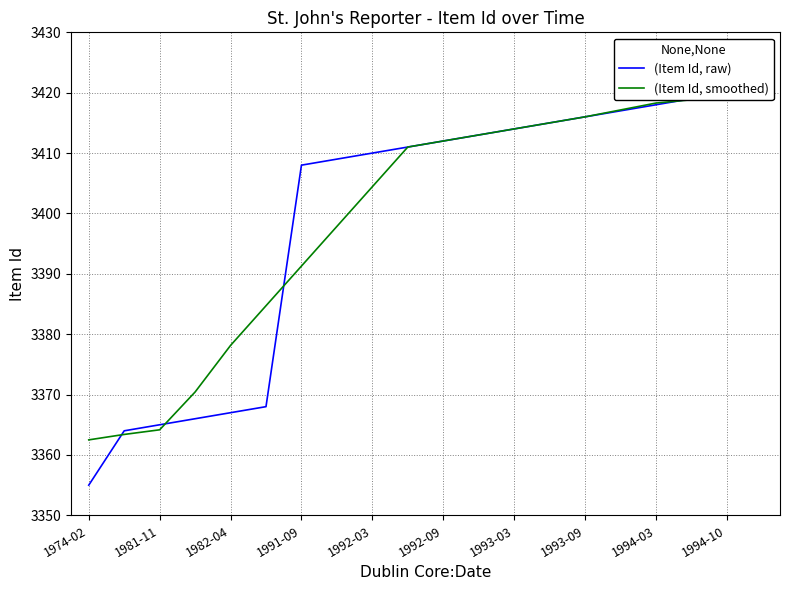

The (Item Id, raw) series shows 3421.0 at 1994-10. True or false?

True